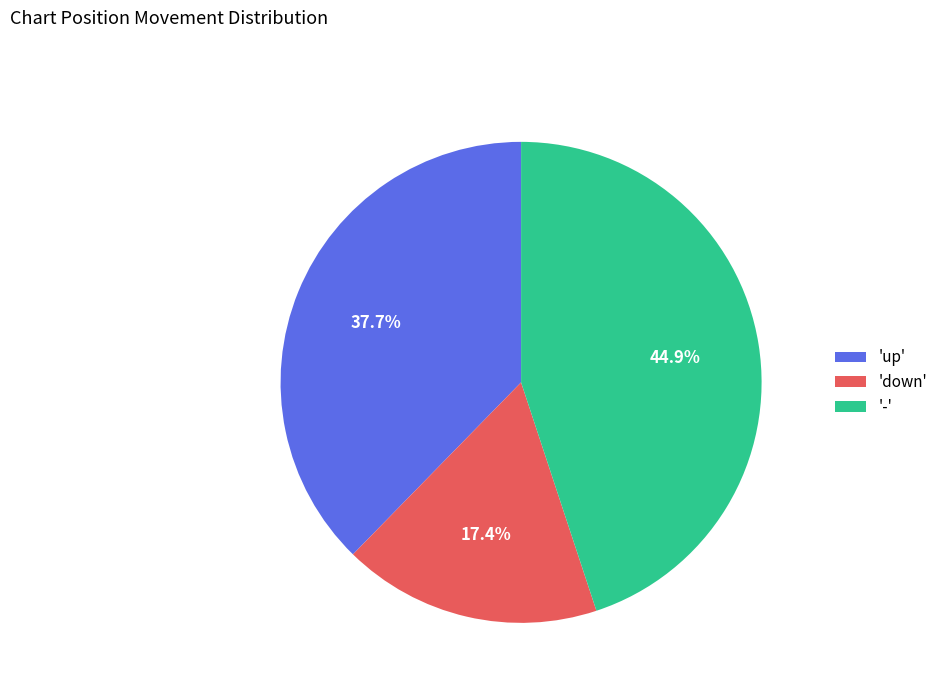

Does 'up' account for over 50% of the chart?

No